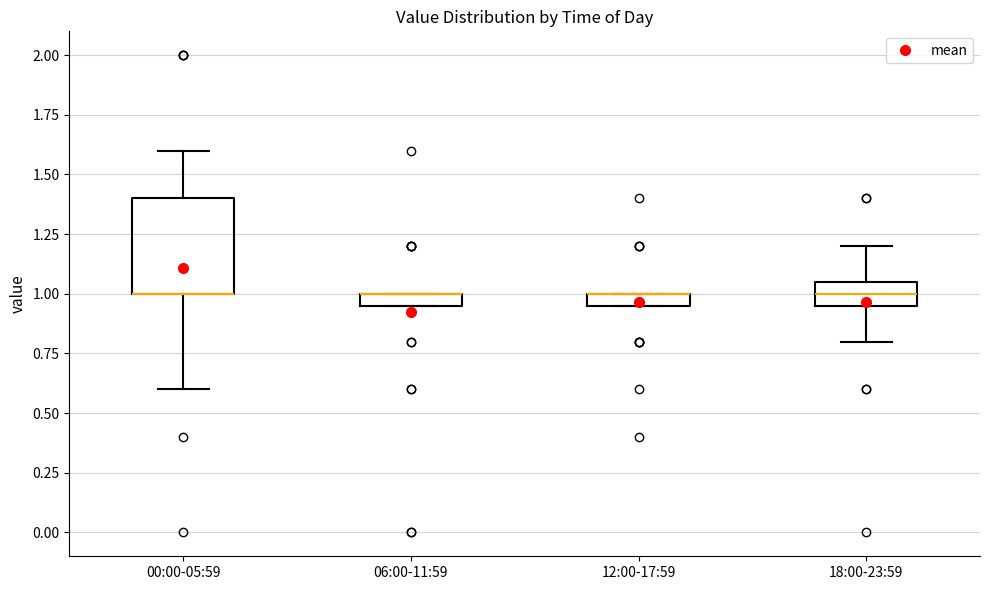

Comparing the boxes themselves (not the whiskers), which one is the tallest?

00:00-05:59